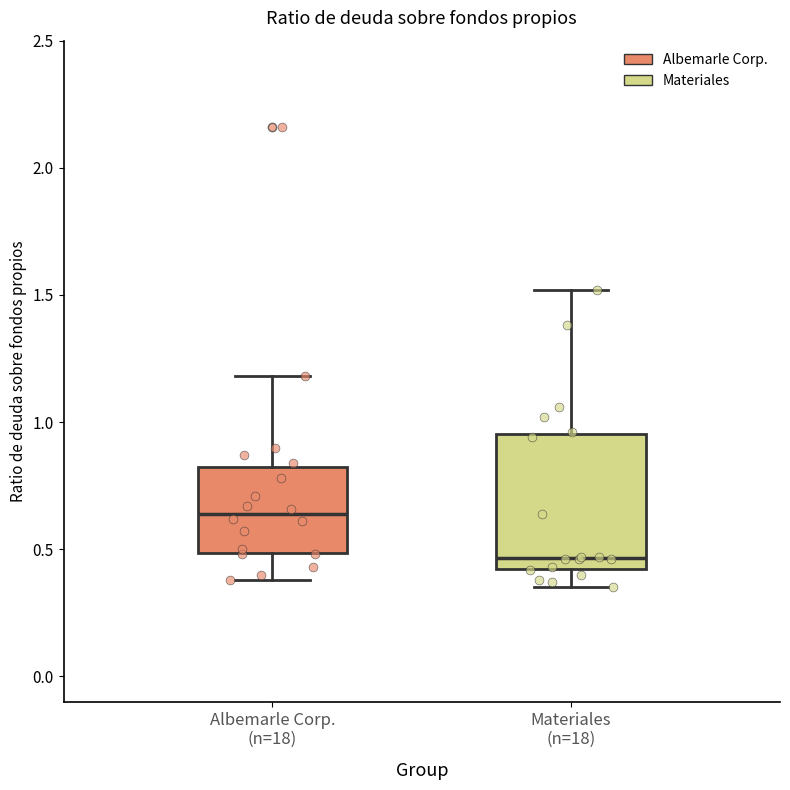

Which box has the highest median line?

Albemarle Corp. (n=18)